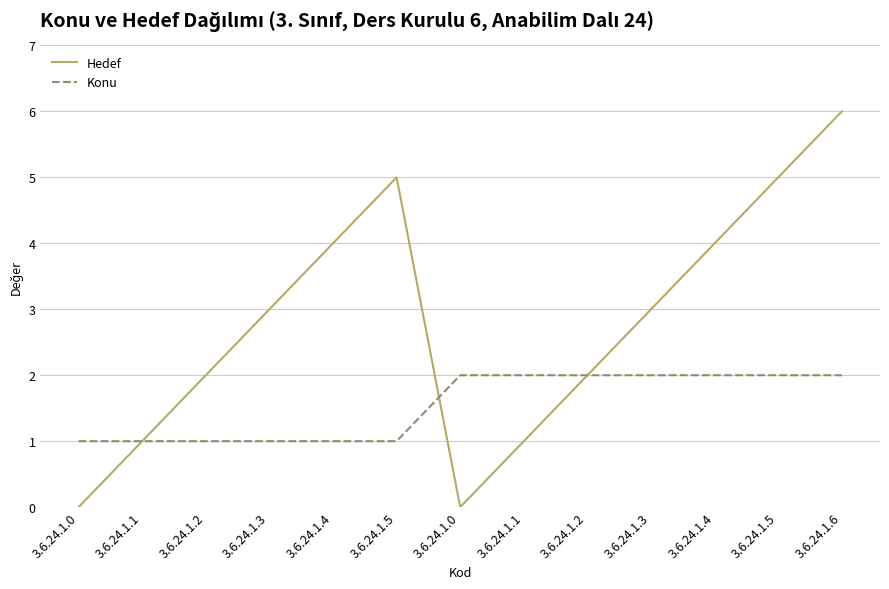

How many Hedef values are between 1 and 4?

8